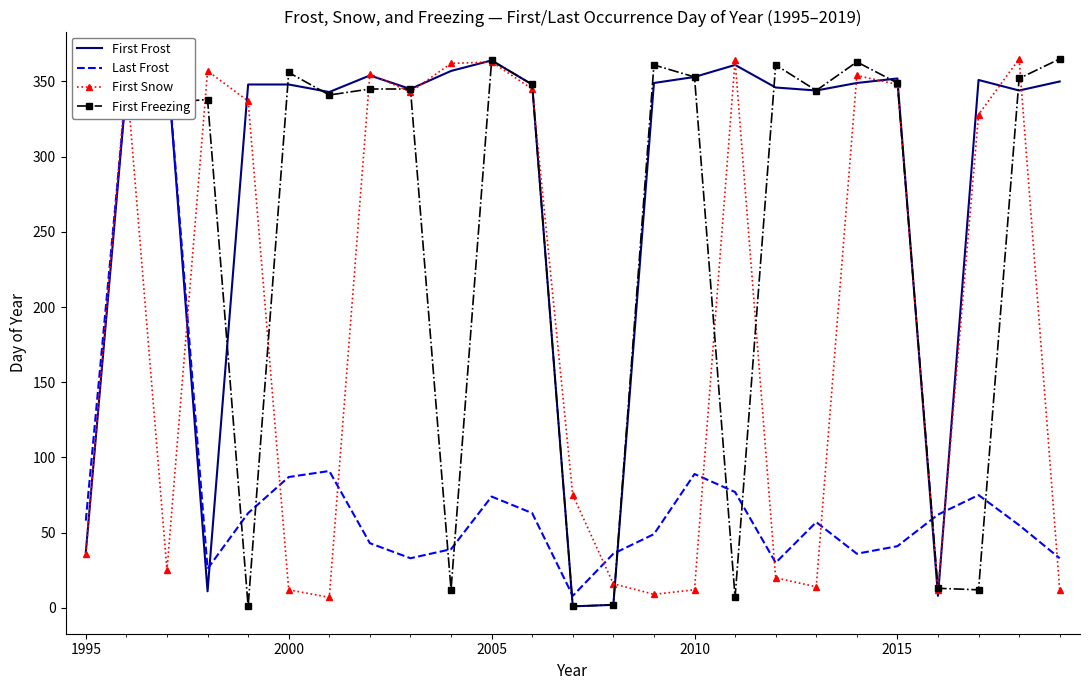

What is the sum of all First Freezing values?

6364